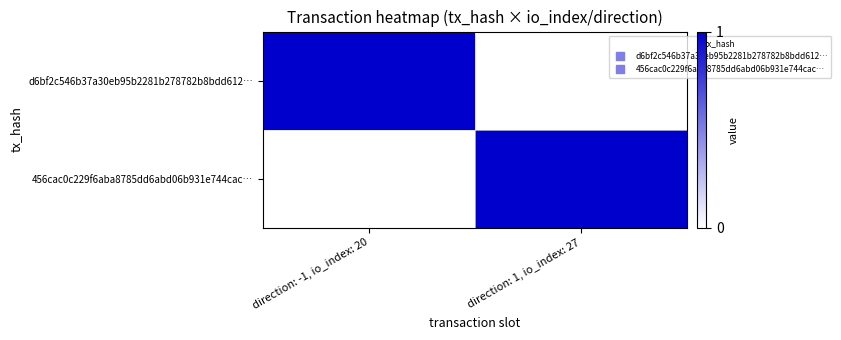

Between direction: -1, io_index: 20 and direction: 1, io_index: 27, which series saw the biggest shift?

d6bf2c546b37a30eb95b2281b278782b8bdd612…